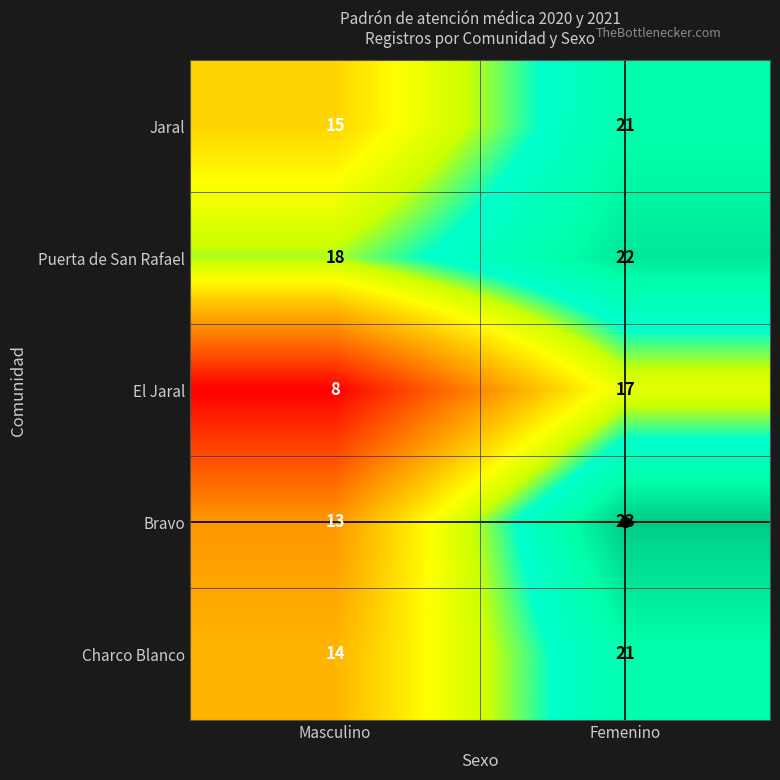

At which label is Puerta de San Rafael closest to 20?

Masculino